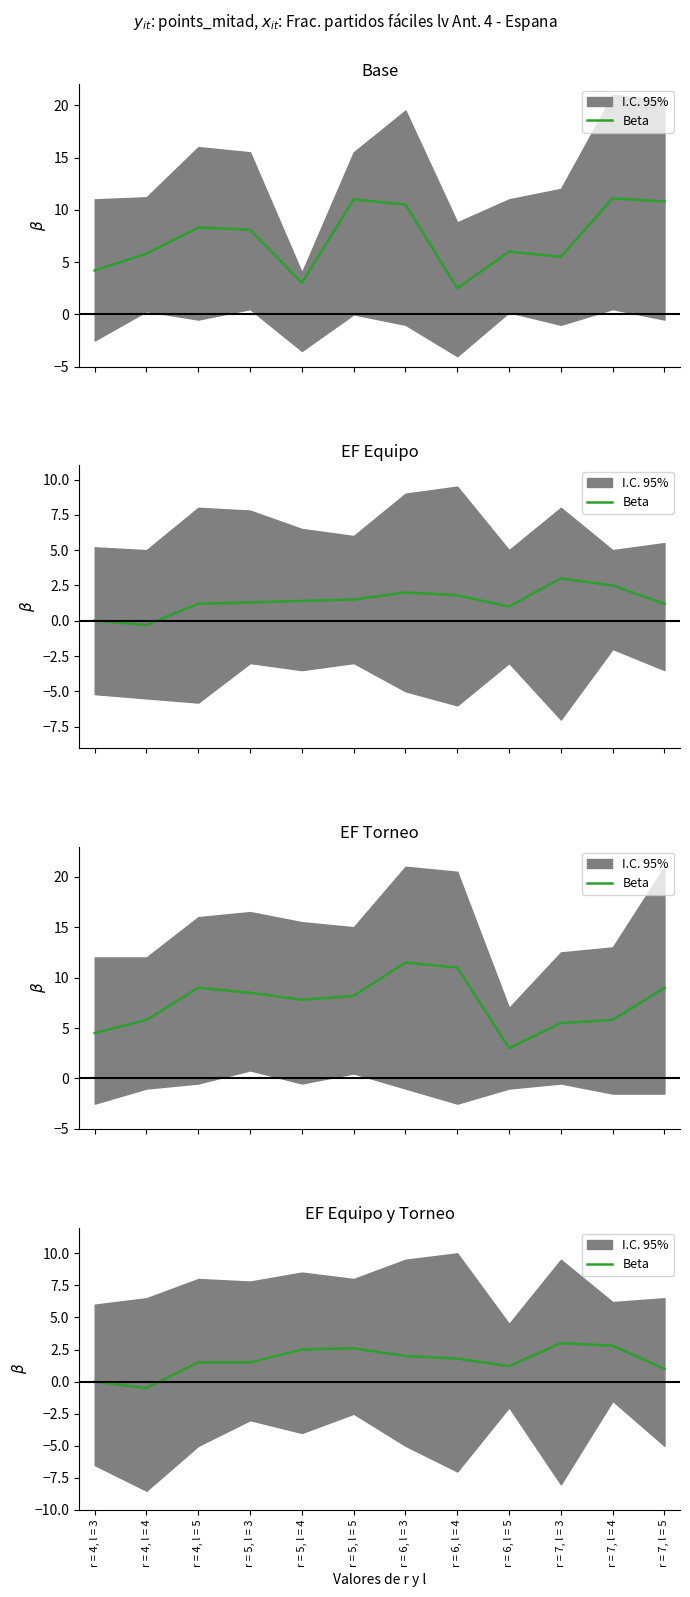

At which category does the data reach its first local peak?

r = 5, l = 5